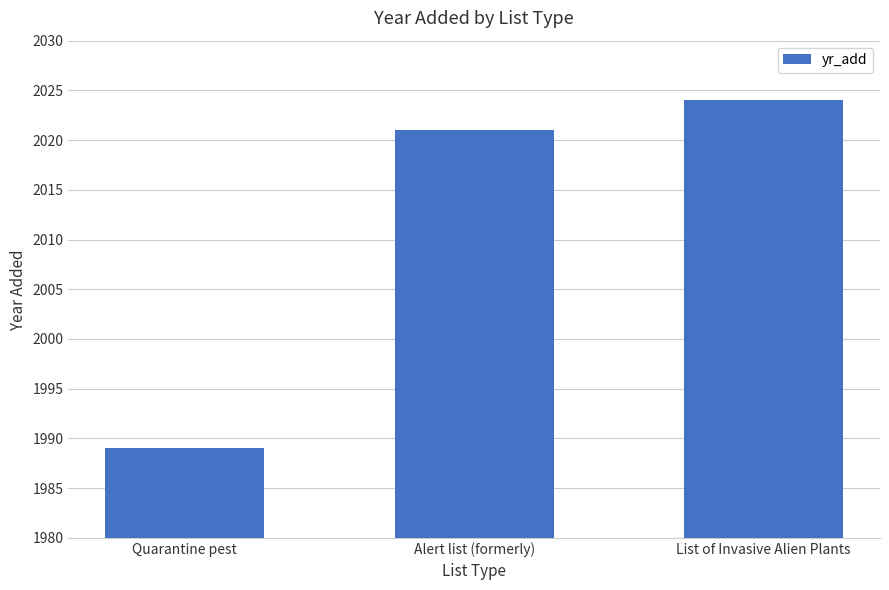

List the labels in order of value, largest first.

List of Invasive Alien Plants, Alert list (formerly), Quarantine pest